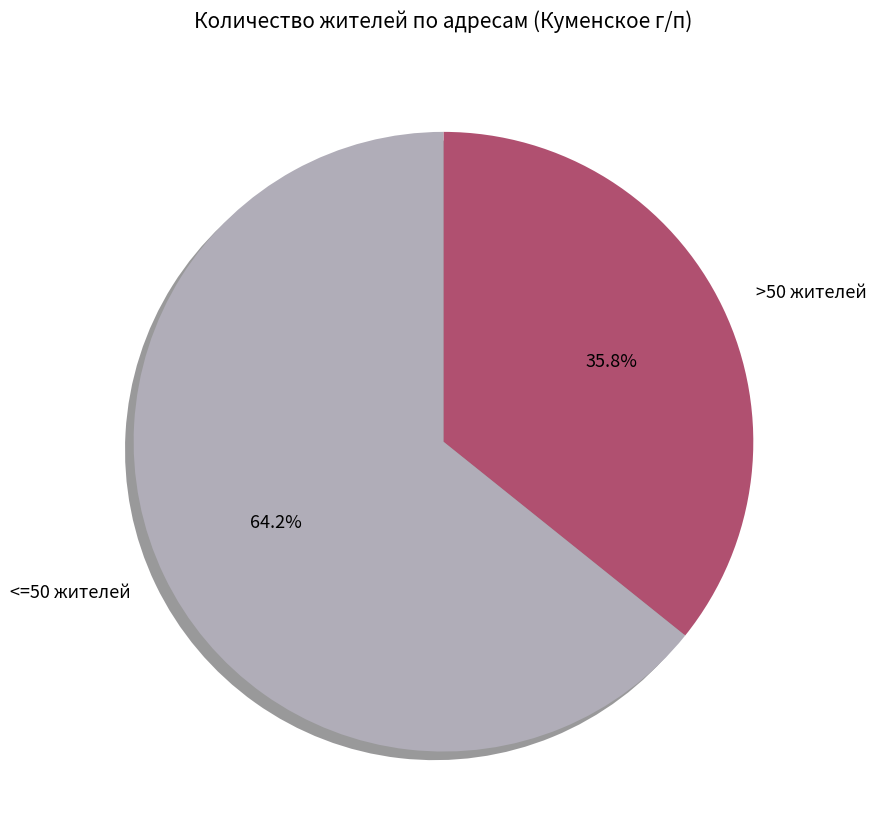

Rank the categories by value from highest to lowest.

<=50 жителей, >50 жителей